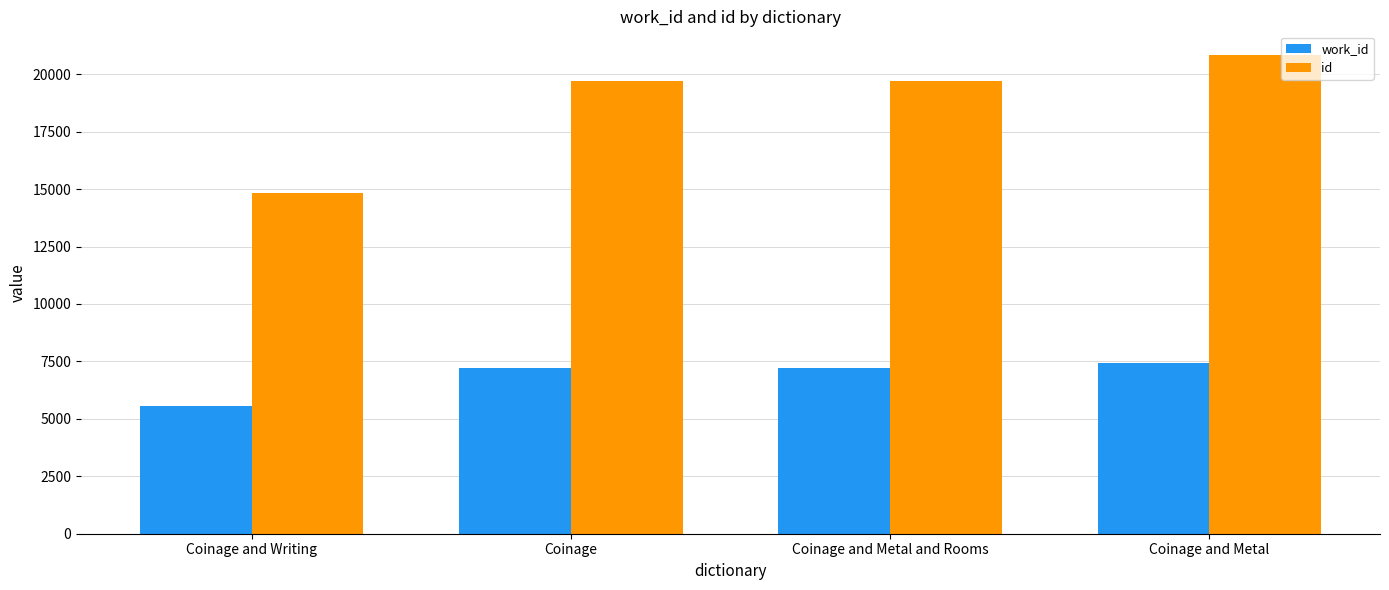

What value does the work_id series have at Coinage and Writing, to the nearest 100?

5600